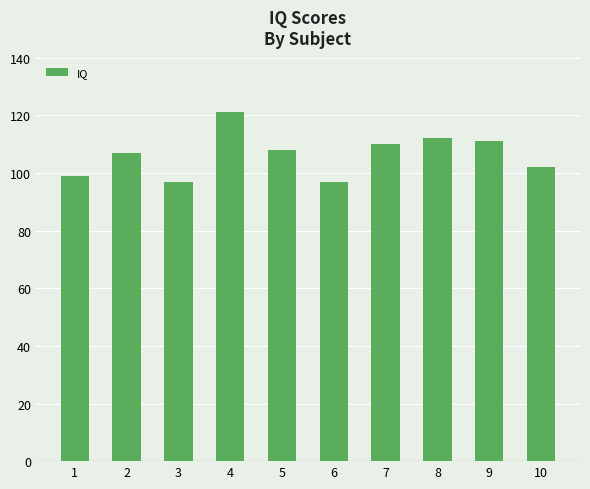

What is the value of the 2nd bar from the left?

107